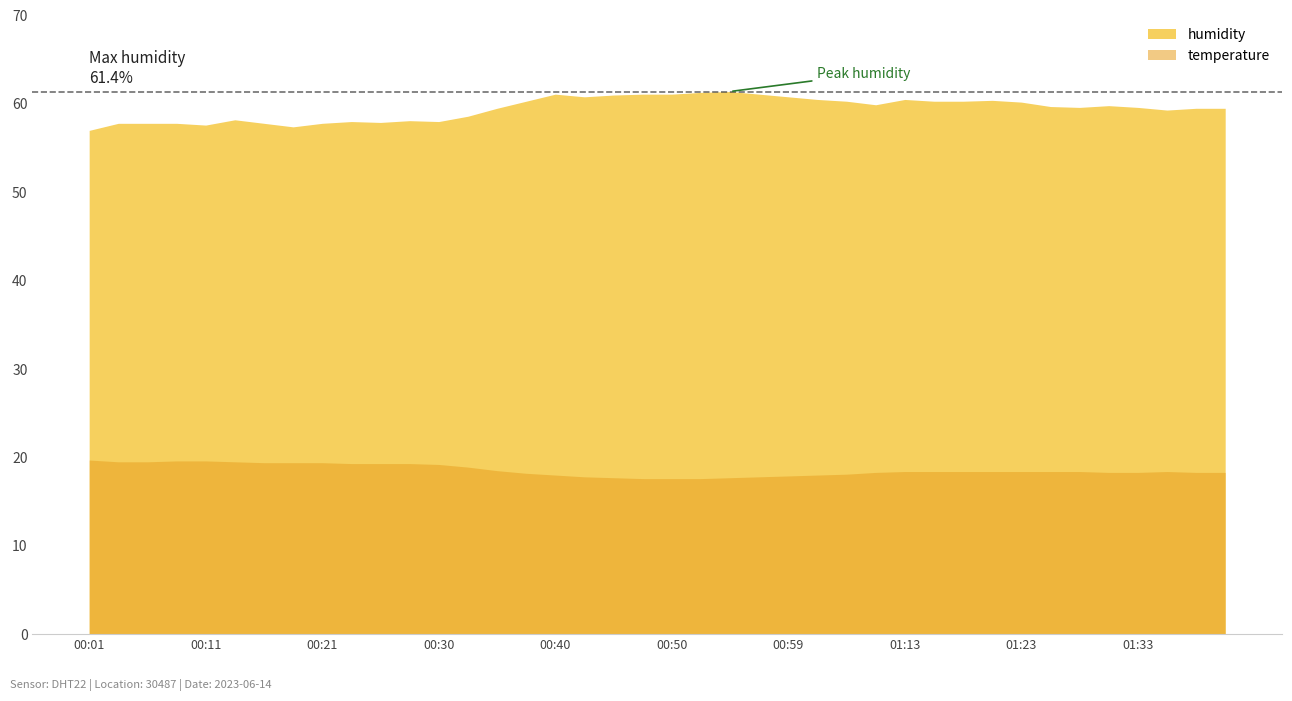

Is the value of humidity at 02:30 greater than the value of temperature at 04:30?

Yes